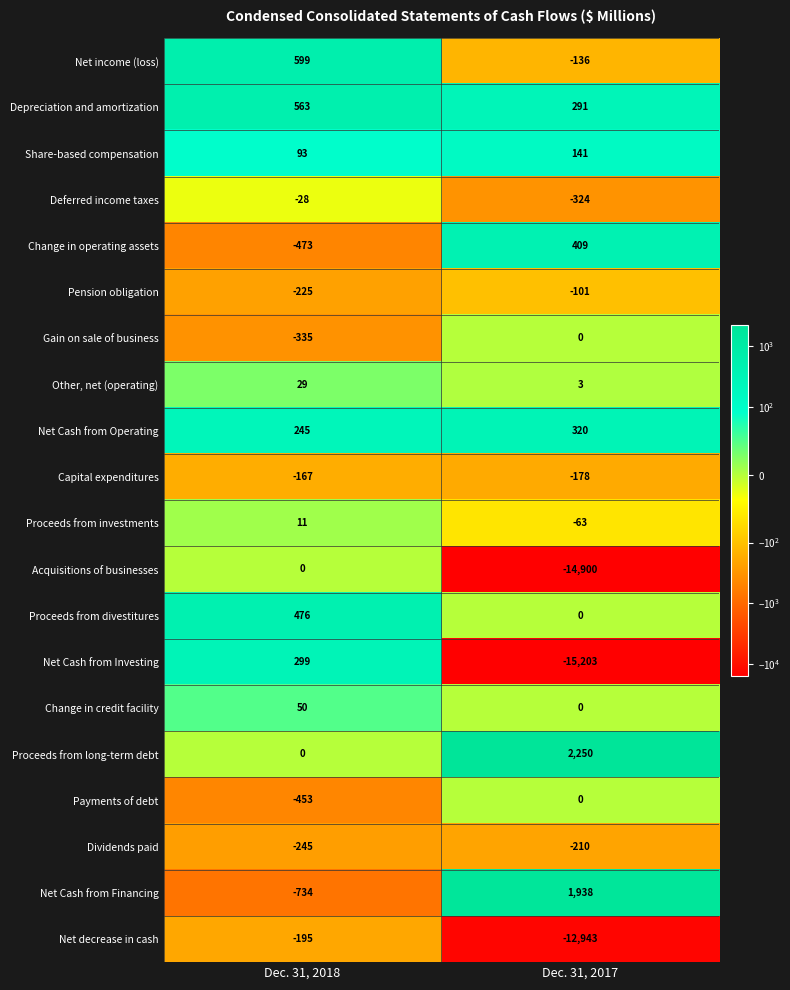

At which category is the sum across all series the highest?

Dec. 31, 2018